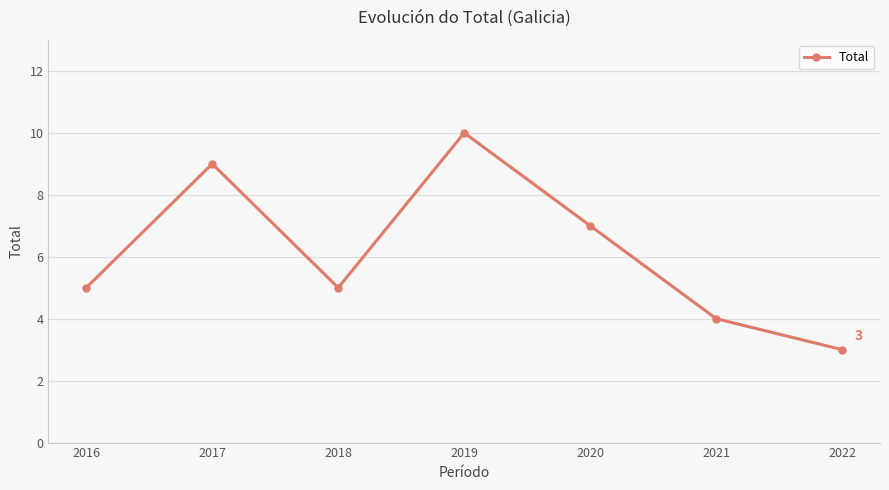

True or false: the data shows 2 at 2021.

False